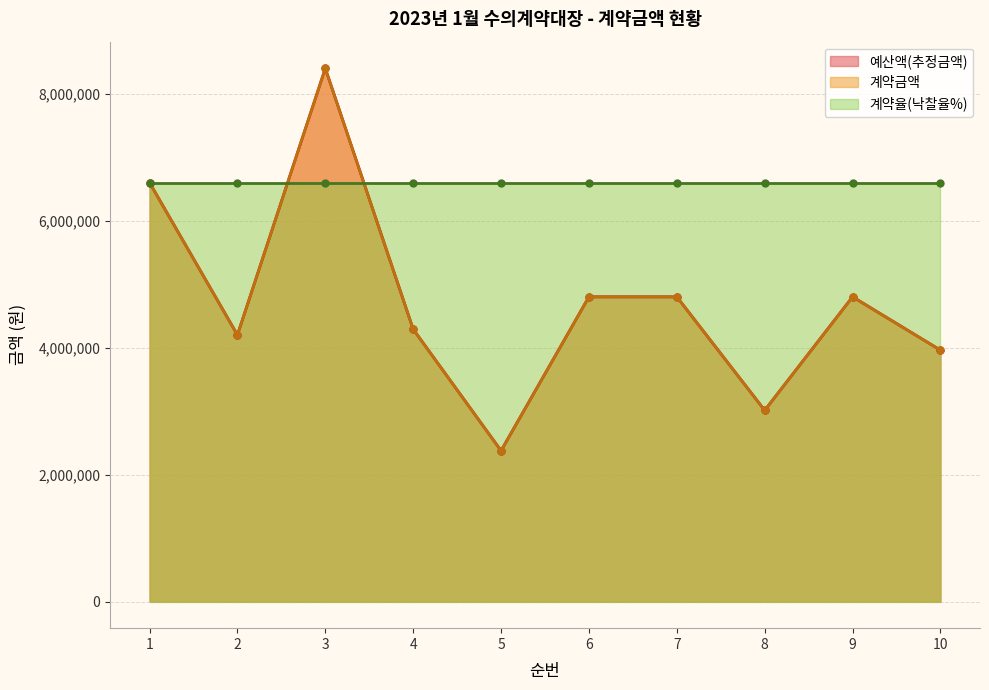

How many interior local peaks does the 계약금액 series have?

2